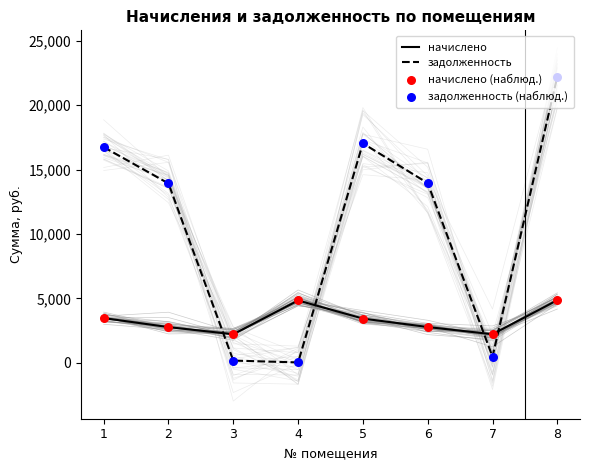

Which series reaches the maximum Y coordinate?

задолженность